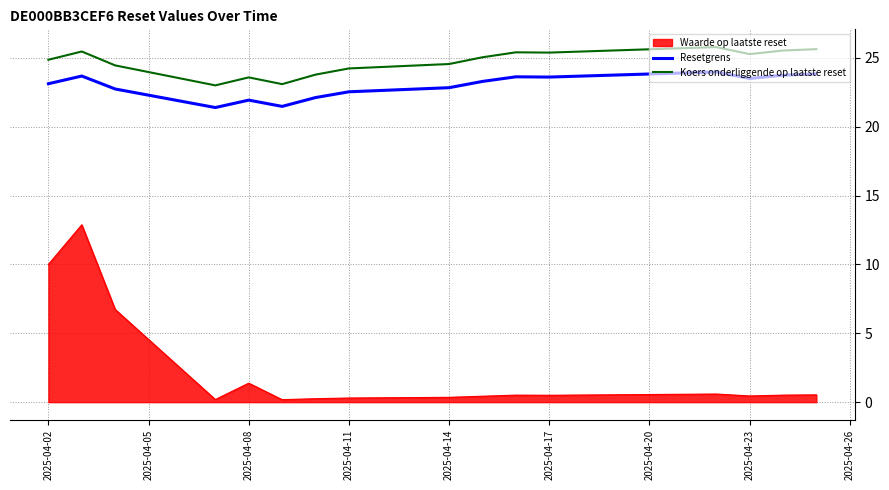

True or false: Waarde op laatste reset and Resetgrens intersect in this chart.

False